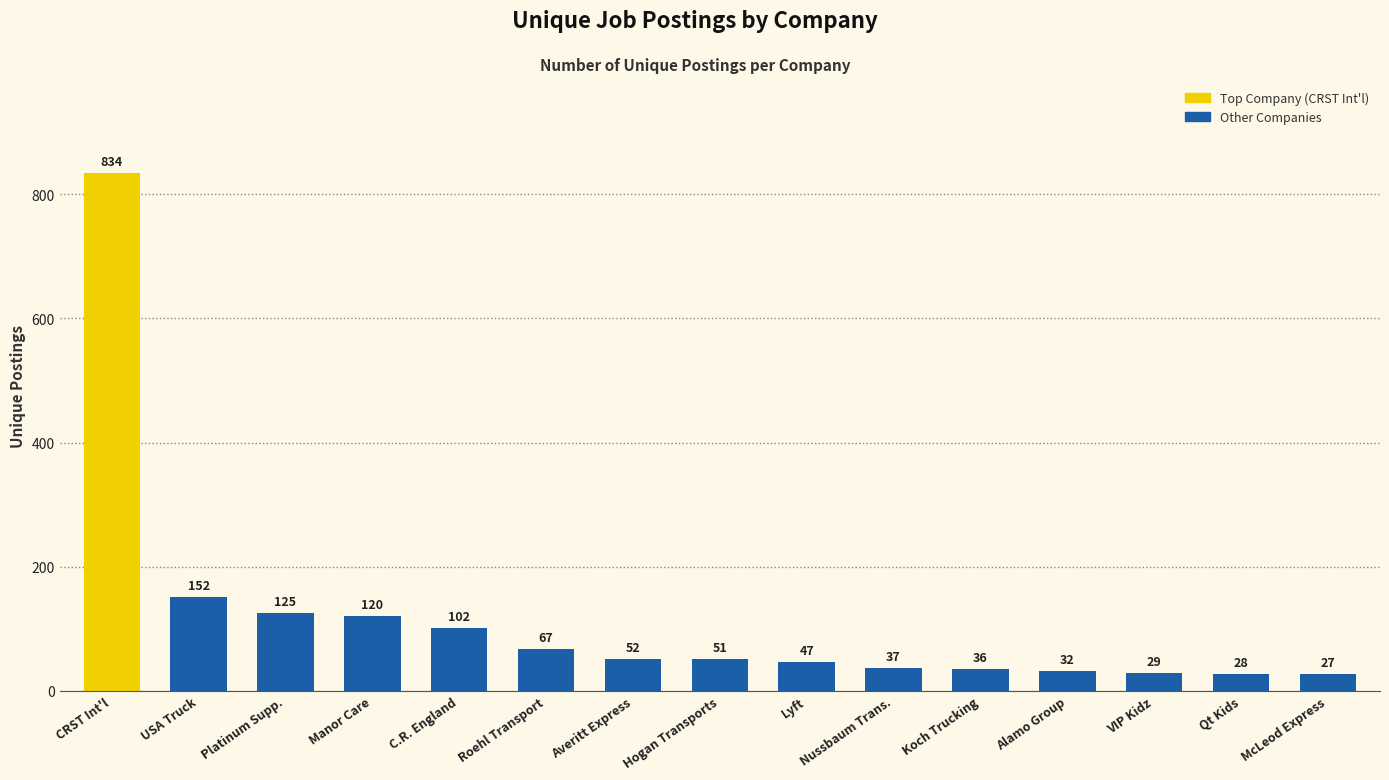

What is the label of the 6th bar from the right?

Nussbaum Trans.